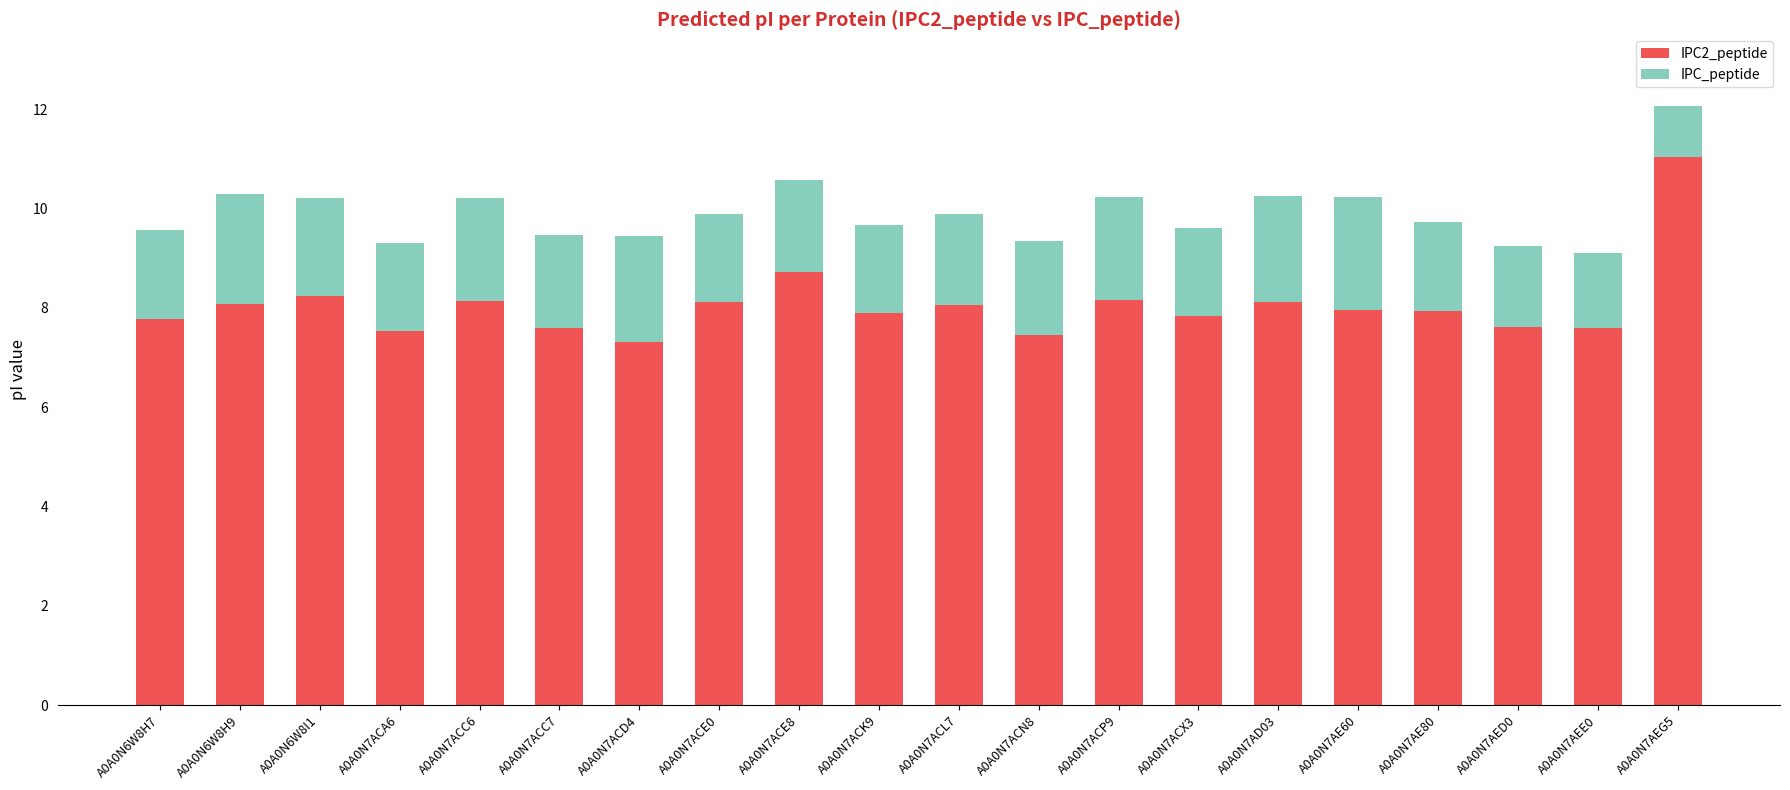

At which category is the sum across all series the highest?

A0A0N7AEG5